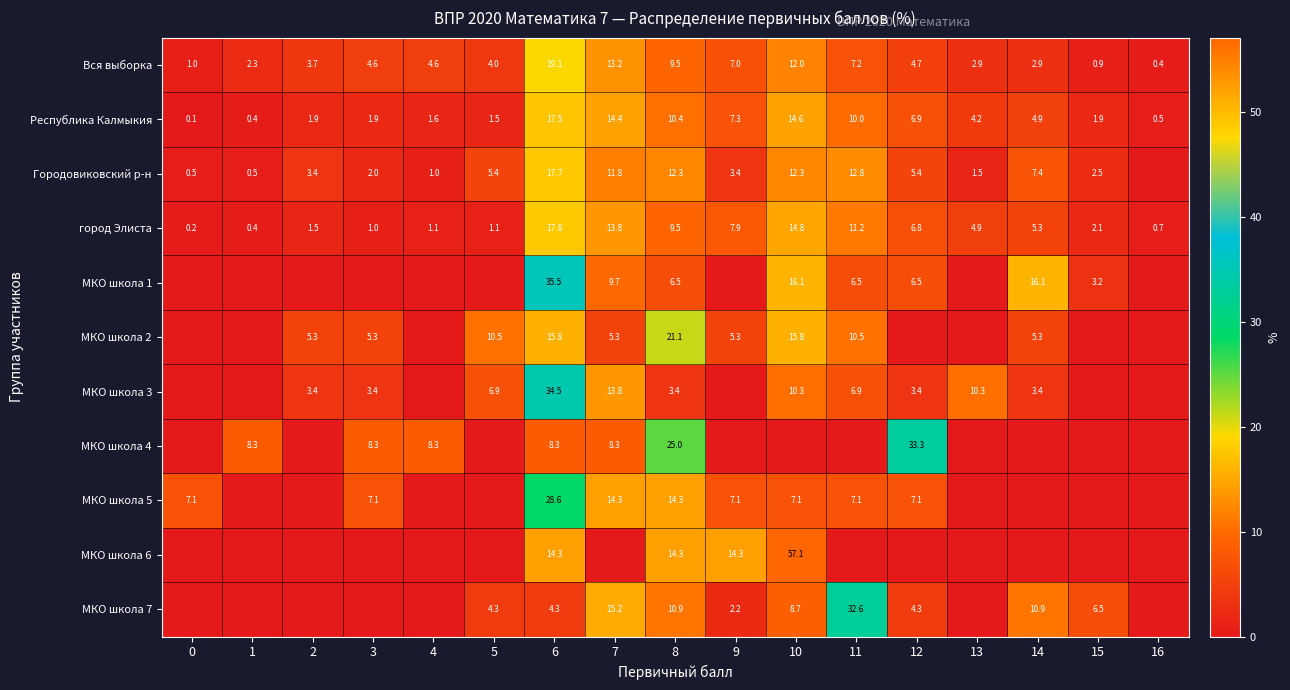

Is it true that Вся выборка equals 4.0 at 1?

False